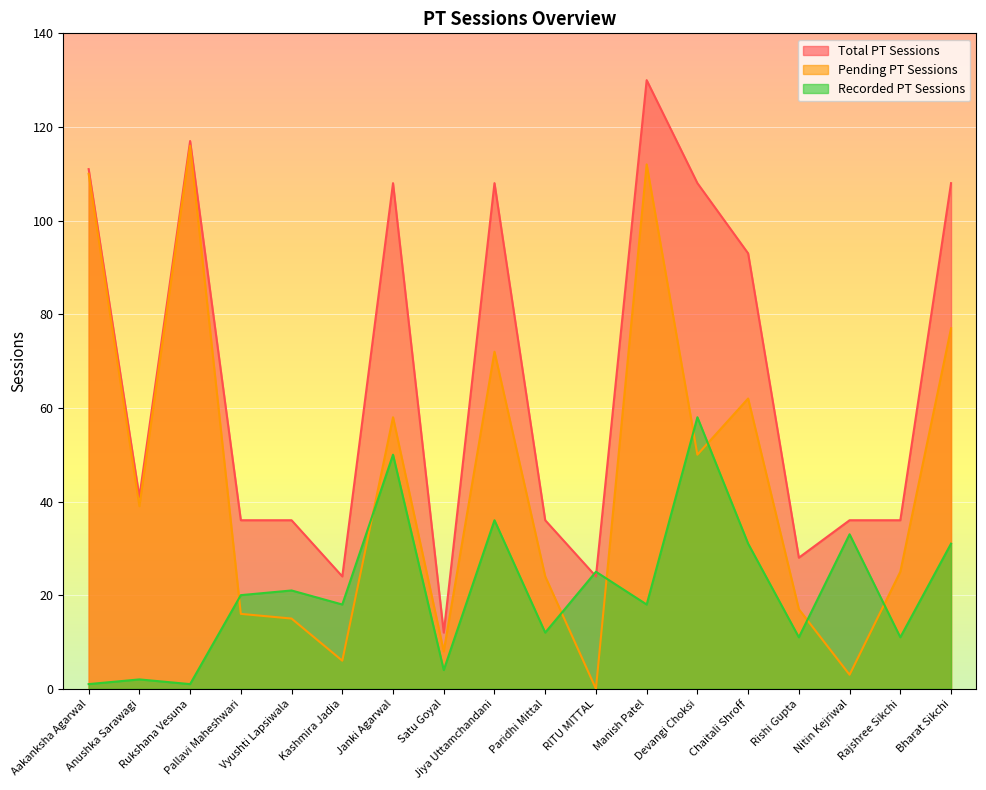

At which label does Pending PT Sessions first exceed 39?

Aakanksha Agarwal